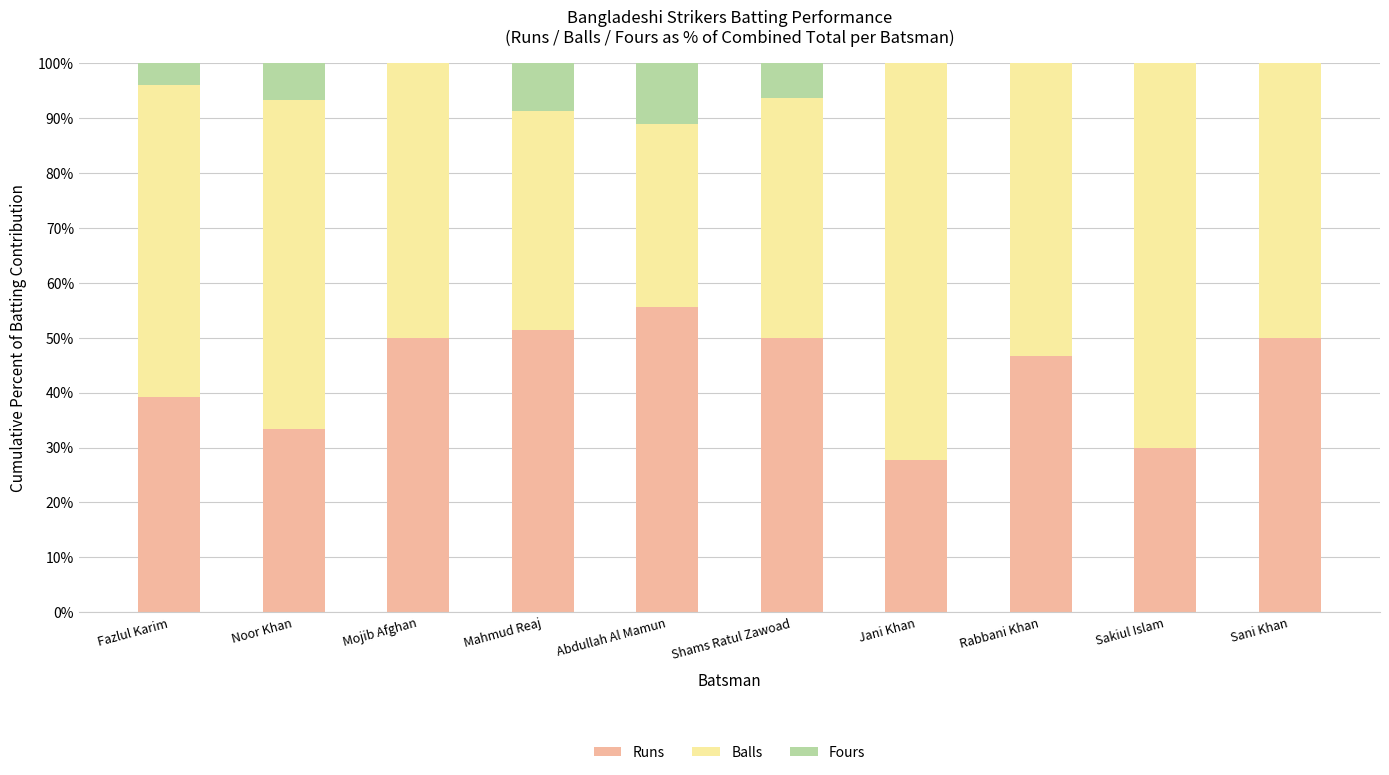

What are all the series names shown in the legend?

Runs, Balls, Fours